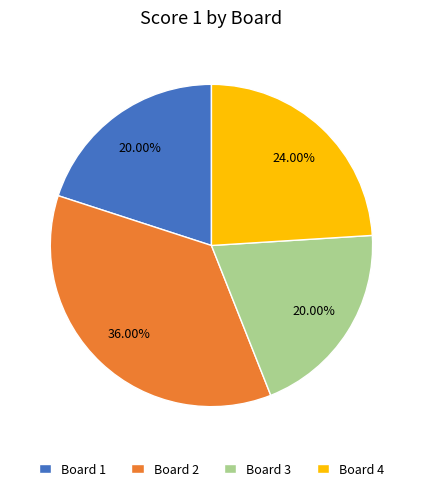

Combined, do Board 4 and Board 1 account for over 50%?

No